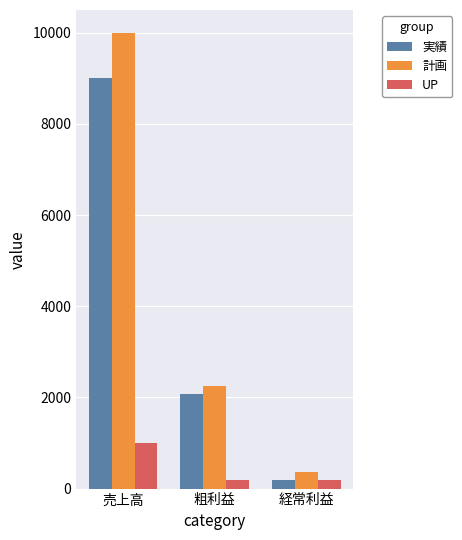

At which category does the chart reach its peak across all series?

売上高